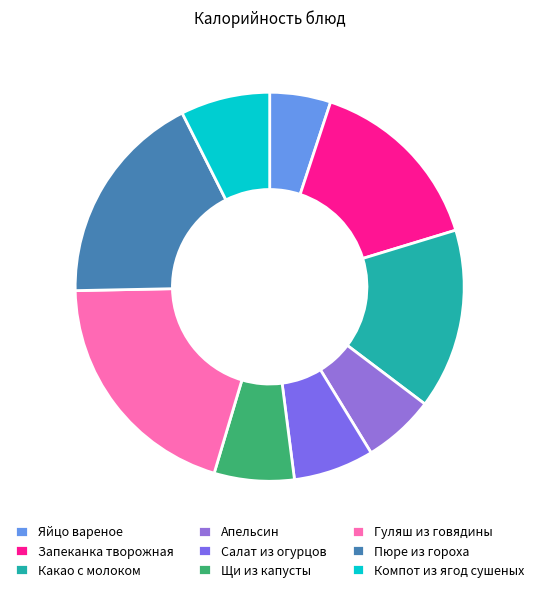

The Салат из огурцов slice represents 7% of the pie. True or false?

True